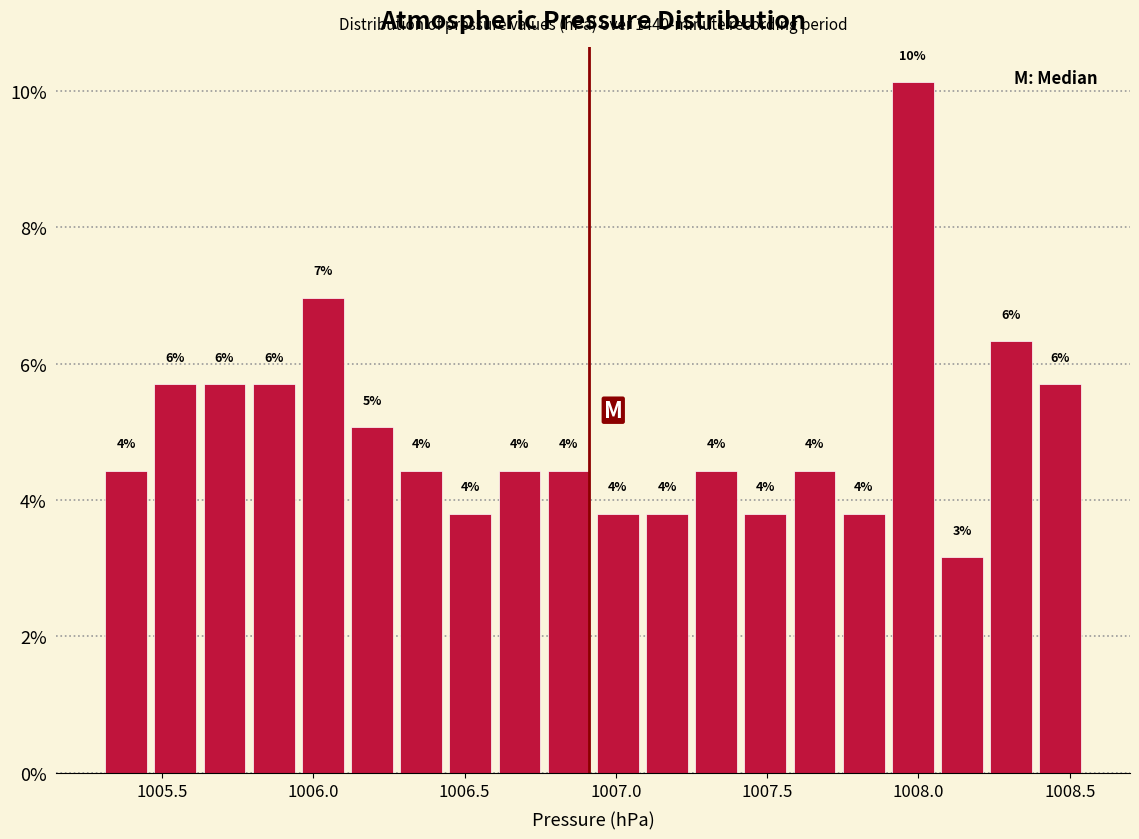

Around what value on the x-axis is the tallest bar? Give the approximate position of its centre, as read against the axis.

1008.00